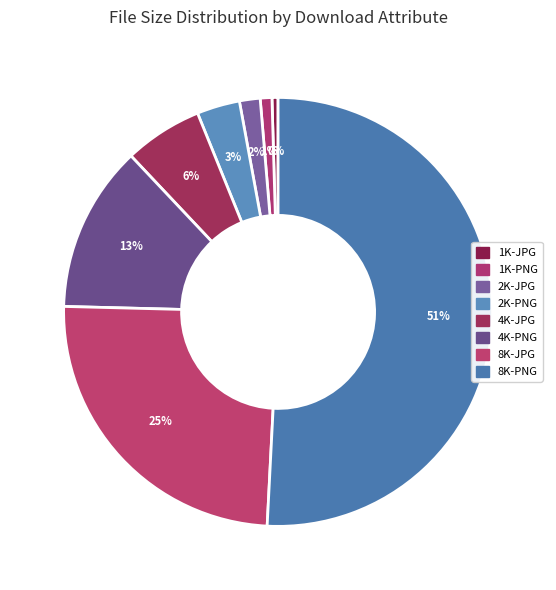

To the nearest percent, what is the average slice percentage?

12%